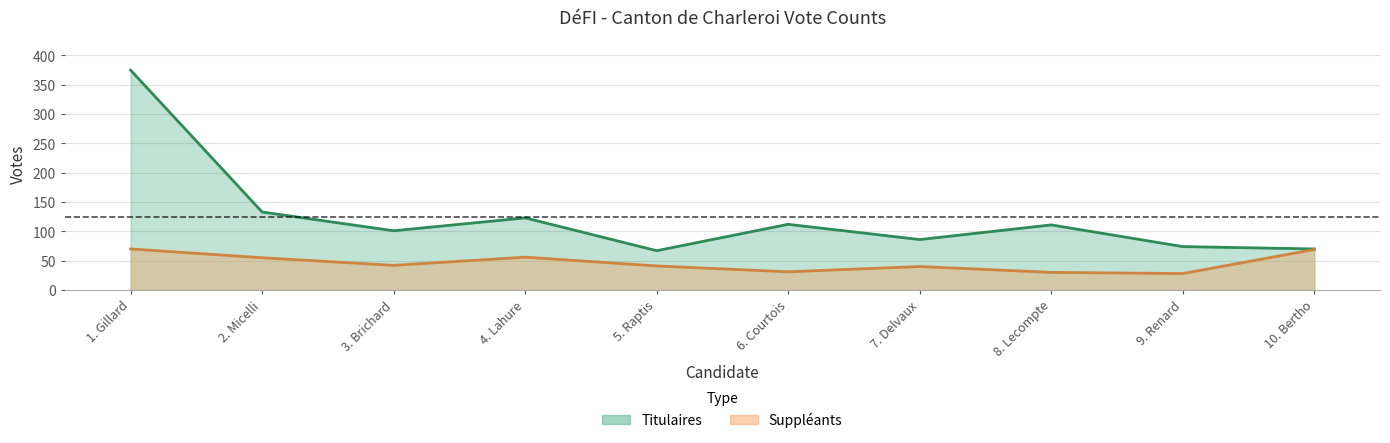

What is the approximate value of Titulaires at 2. Micelli?

133